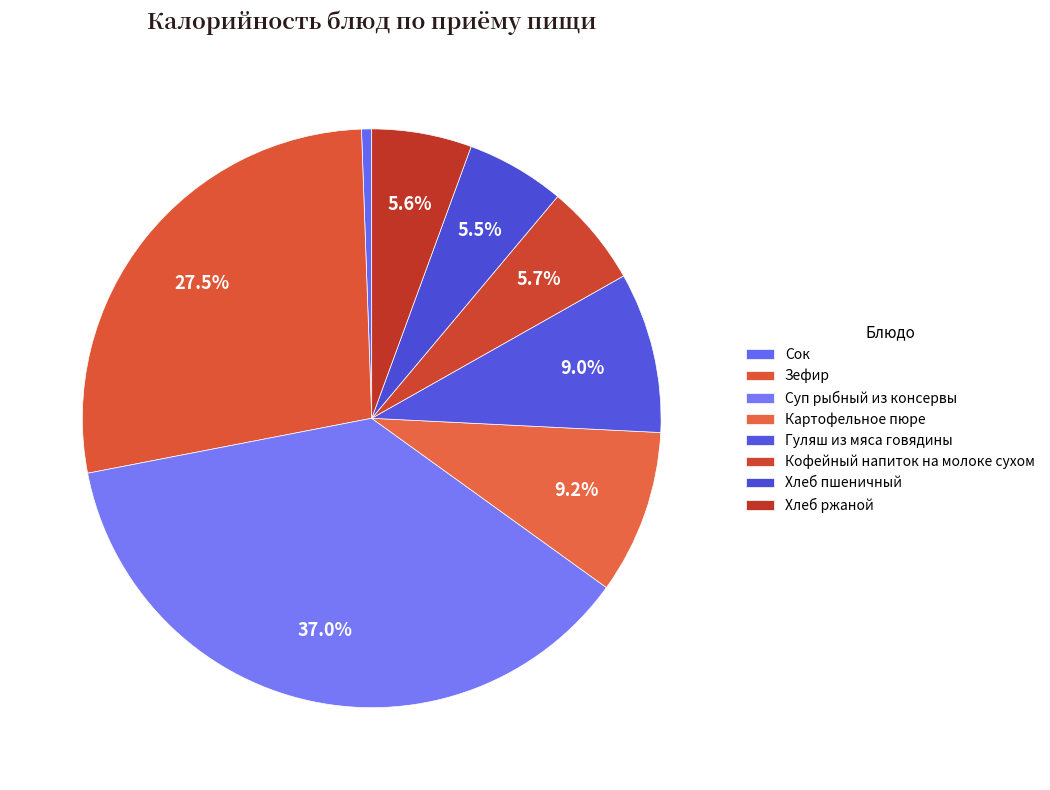

How many segments does this pie chart have?

8